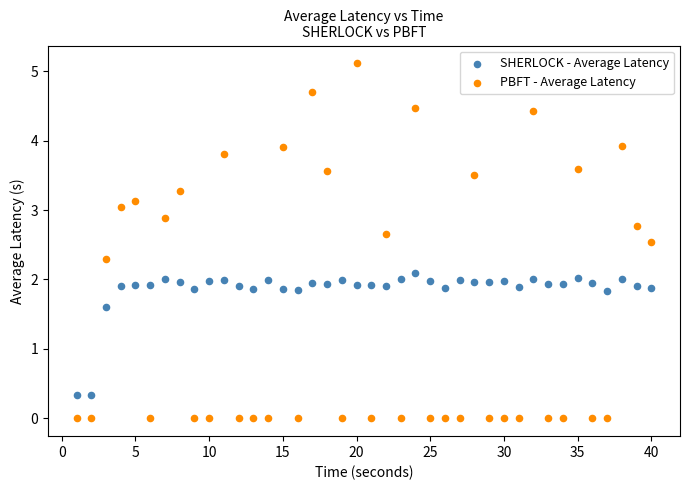

What are all the series names shown in the legend?

SHERLOCK - Average Latency, PBFT - Average Latency